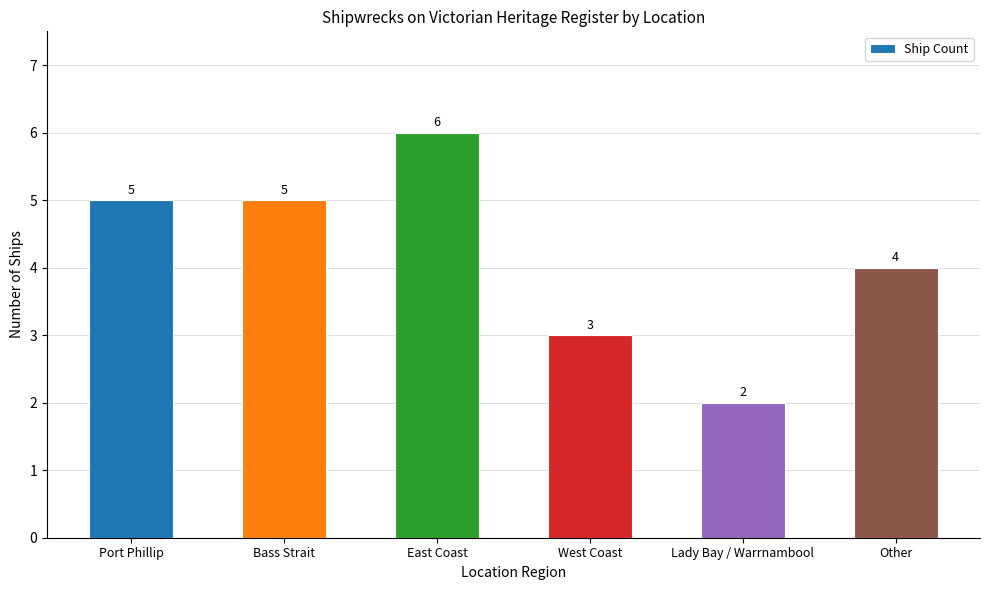

Reading left to right, extract all data points from this chart.

Port Phillip=5	Bass Strait=5	East Coast=6	West Coast=3	Lady Bay / Warrnambool=2	Other=4